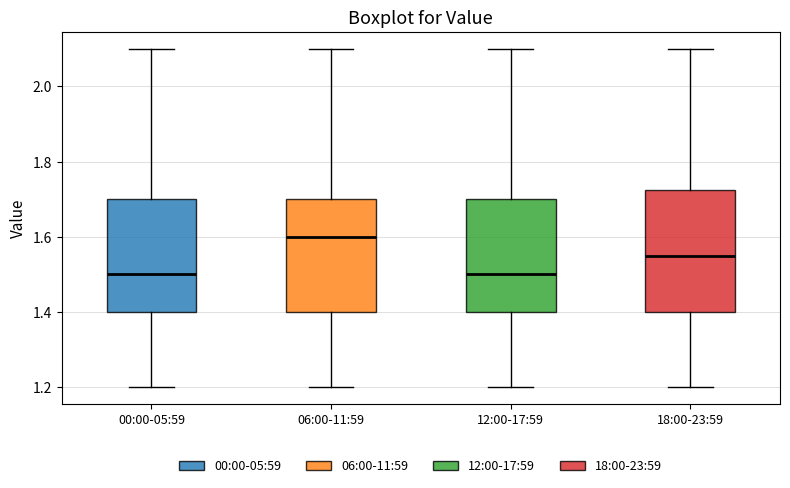

Reading left to right, read every box against the y-axis: the position of its median line, the range the box covers, and the ends of its whiskers. The values are not printed on the chart, so give them approximately, as read against the axis.

00:00-05:59: median 1.50, box 1.40 to 1.70, whiskers 1.20 to 2.10
06:00-11:59: median 1.60, box 1.40 to 1.70, whiskers 1.20 to 2.10
12:00-17:59: median 1.50, box 1.40 to 1.70, whiskers 1.20 to 2.10
18:00-23:59: median 1.56, box 1.40 to 1.72, whiskers 1.20 to 2.10